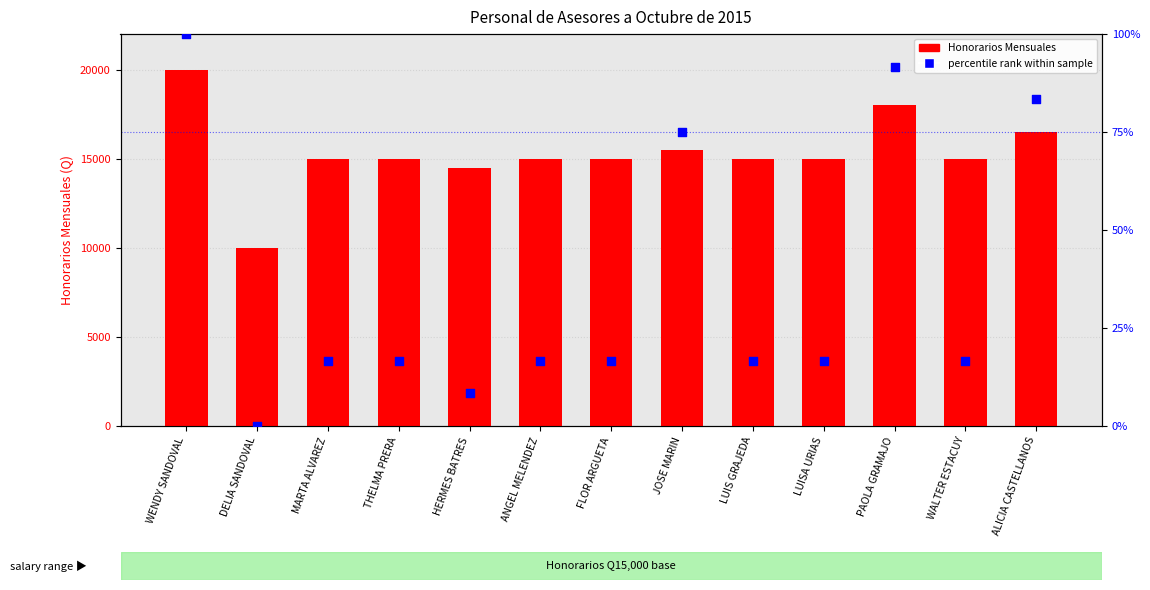

Which series has the widest spread of Y values?

Honorarios Mensuales